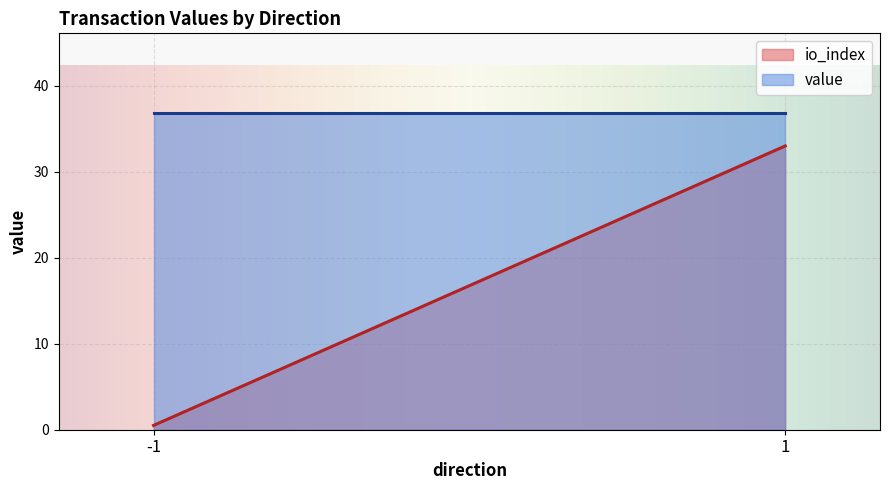

Rank the series at -1 from lowest to highest value.

io_index, value